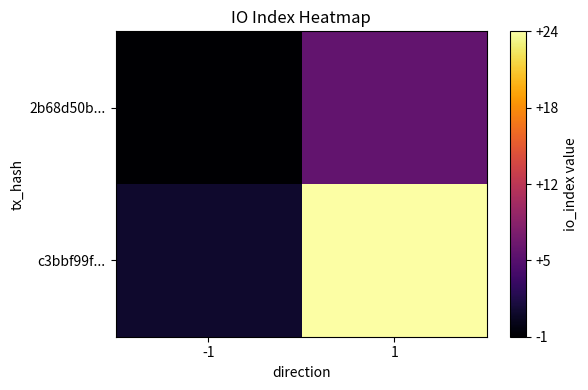

Which series changed the most between -1 and 1?

c3bbf99f...